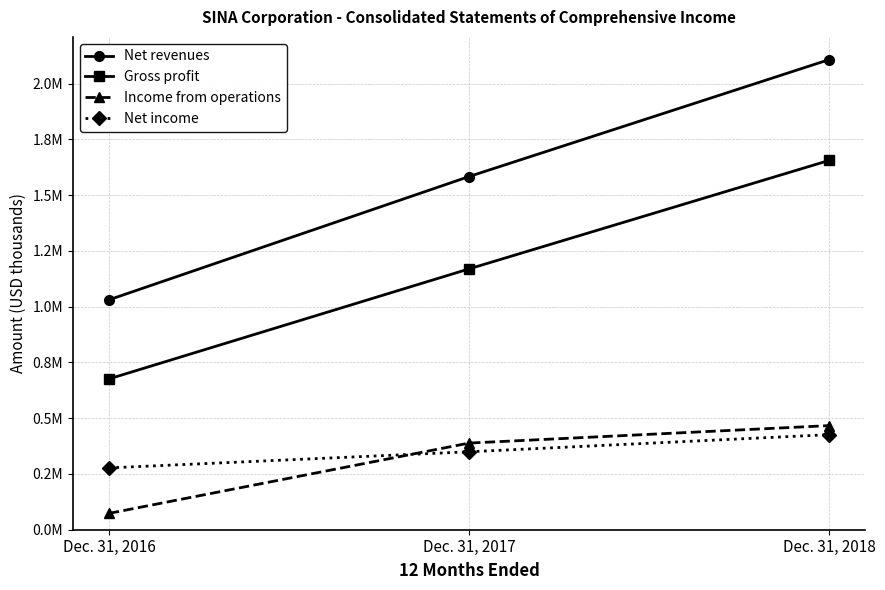

What is the value of the Gross profit point at the 1st from the left?

676240